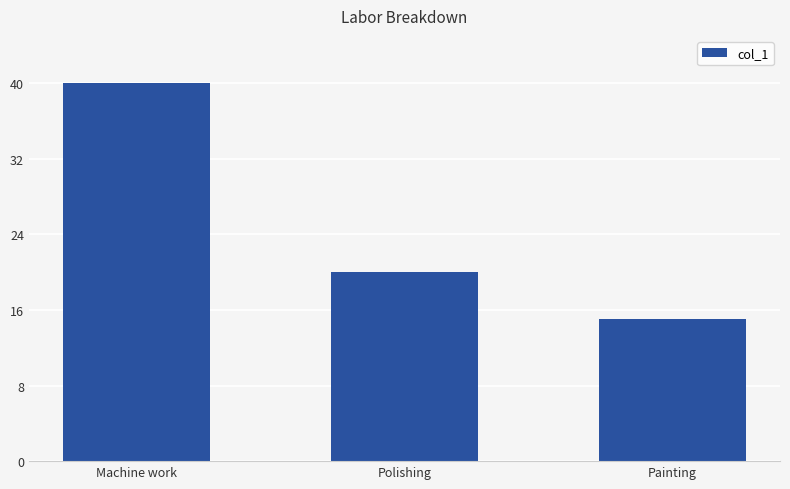

What is the difference between the maximum and second lowest values?

20